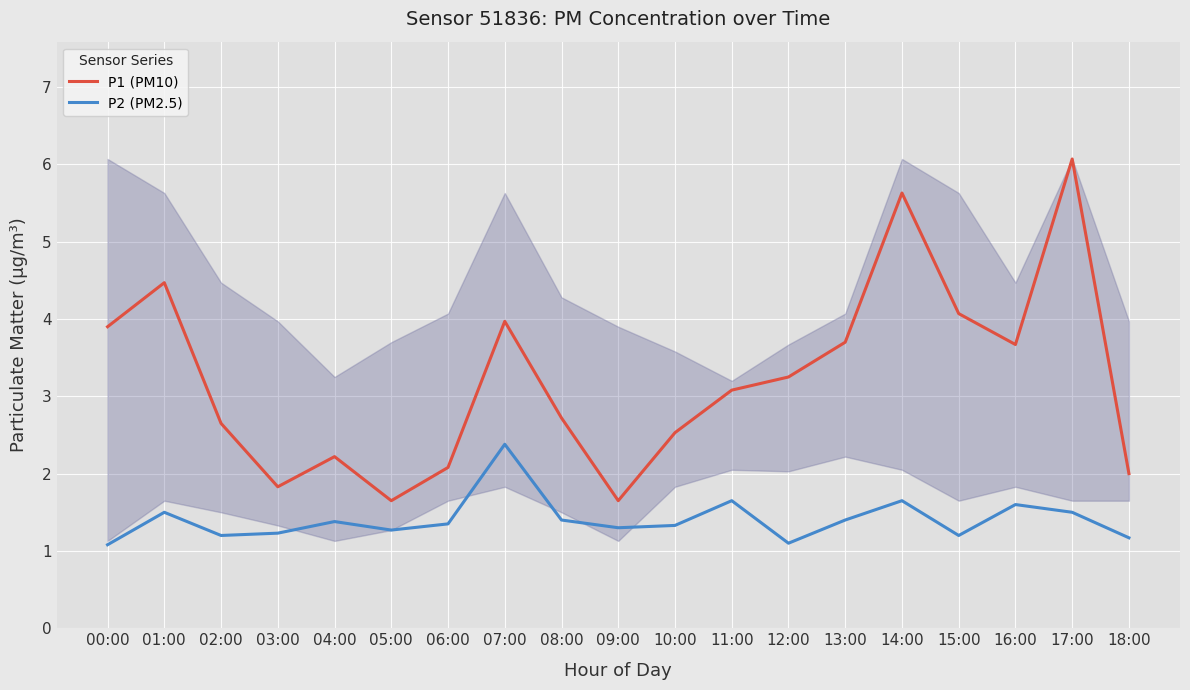

What are all the series names shown in the legend?

P1 (PM10), P2 (PM2.5)